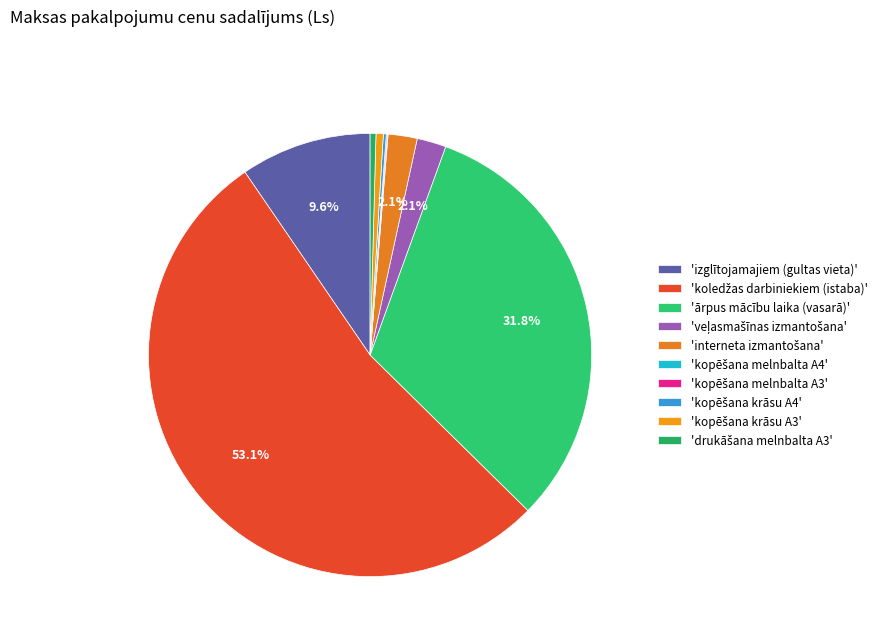

Which slice is the largest?

koledžas darbiniekiem (istaba)